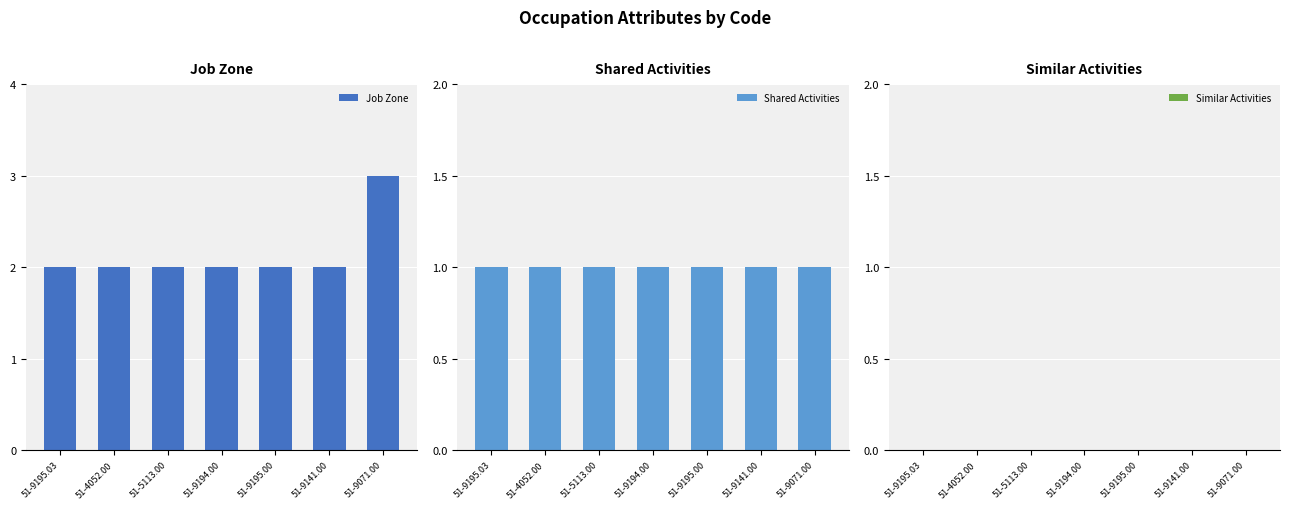

Count the number of categories in the chart.

7